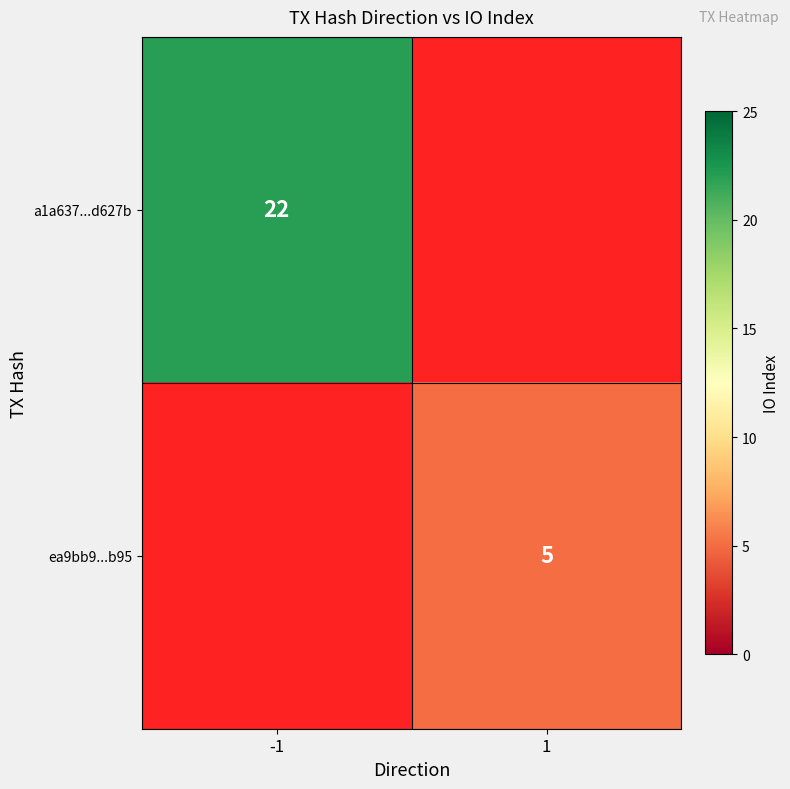

The a1a637...d627b series shows 22 at -1. True or false?

True